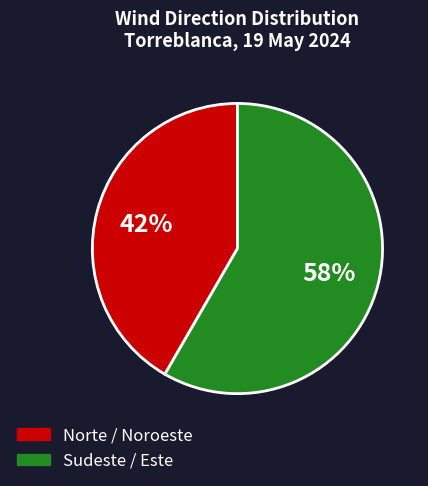

To the nearest percent, what is the combined percentage of Sudeste / Este and Norte / Noroeste?

100%